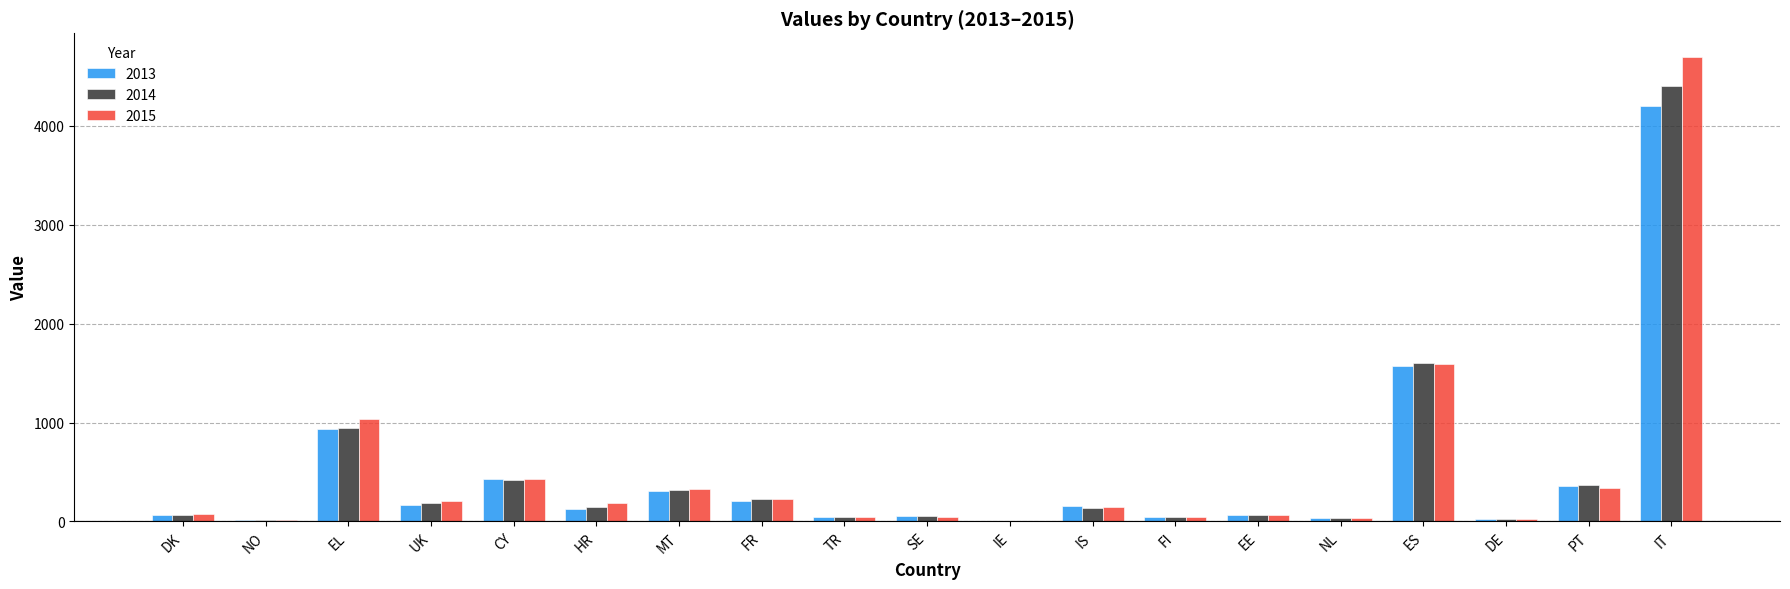

At which label does 2015 reach its peak?

IT